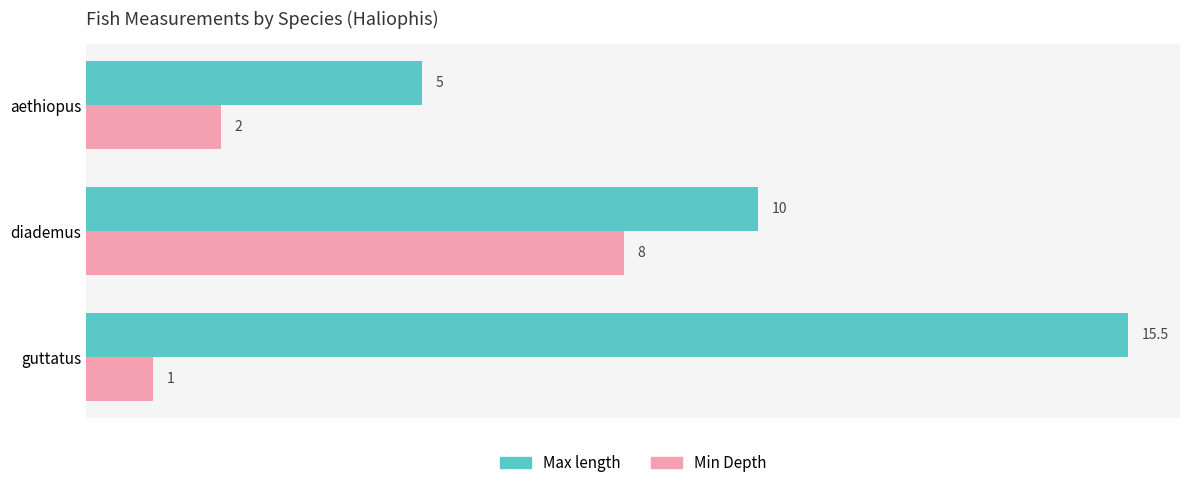

Which series has the largest total across all categories?

Max length